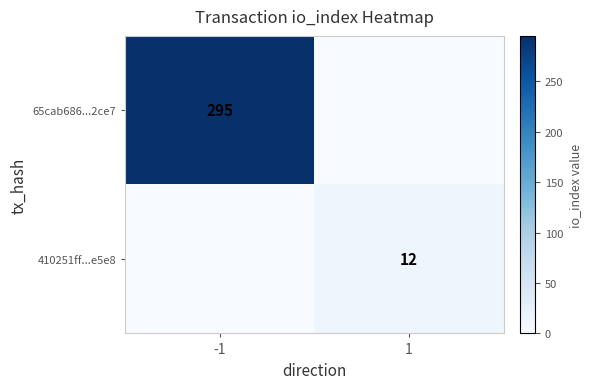

The 65cab686...2ce7 series shows 393 at -1. True or false?

False